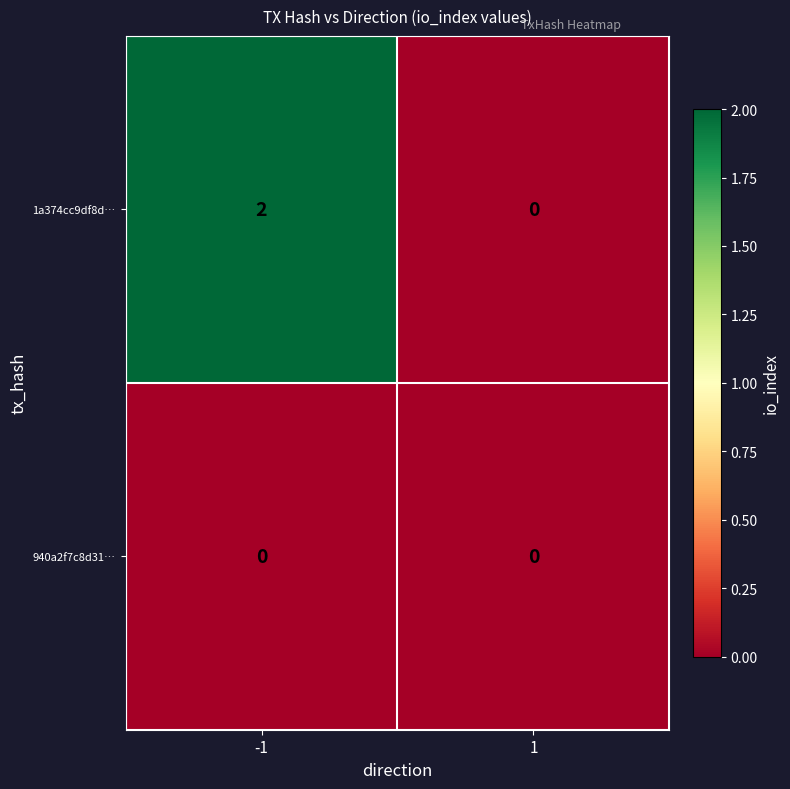

Which series has the widest spread of values?

1a374cc9df8d…